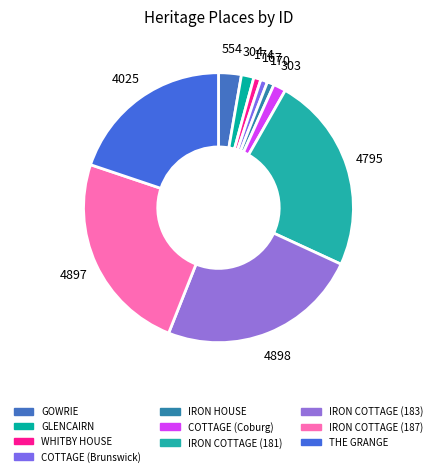

To the nearest percent, what is the combined percentage of COTTAGE (Coburg) and IRON COTTAGE (183)?

26%